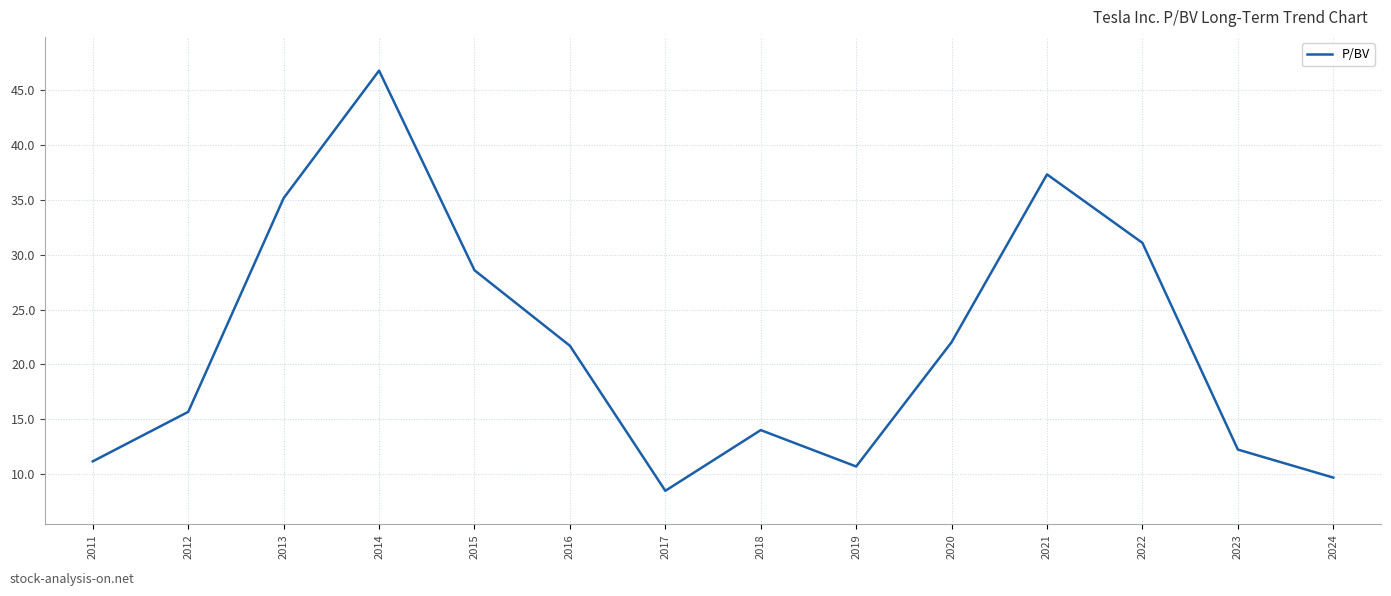

How many series are shown in this chart?

1